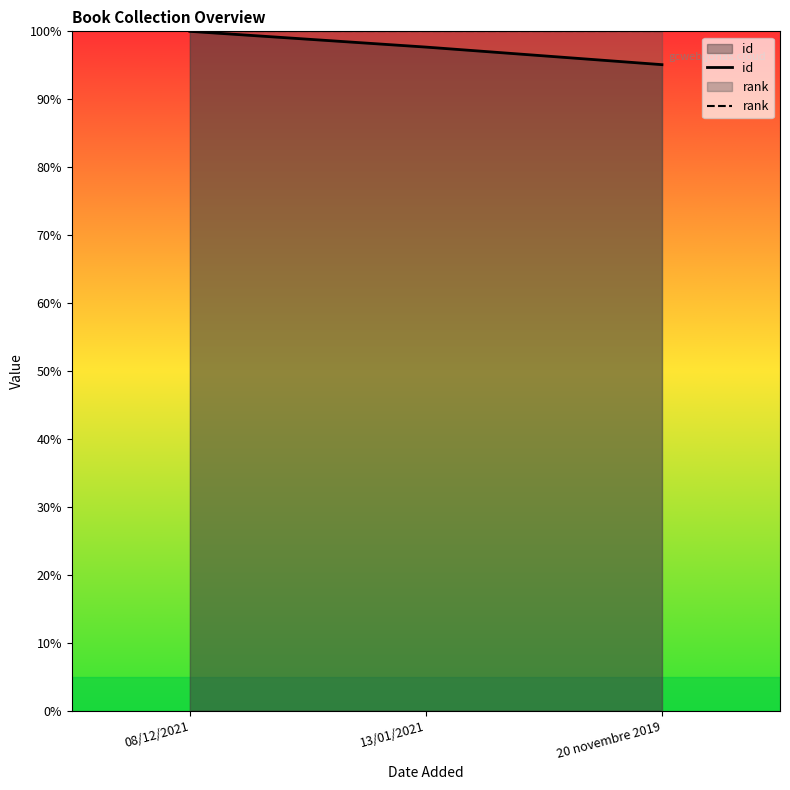

Rank the series at 08/12/2021 from lowest to highest value.

id, rank